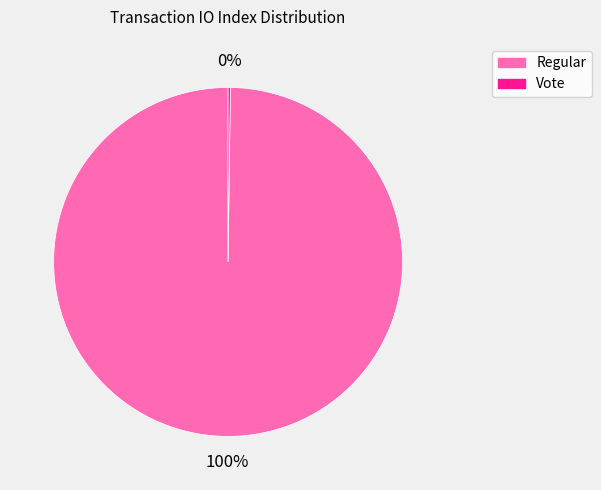

To the nearest percent, what is the difference between the largest and smallest slice percentages?

100%